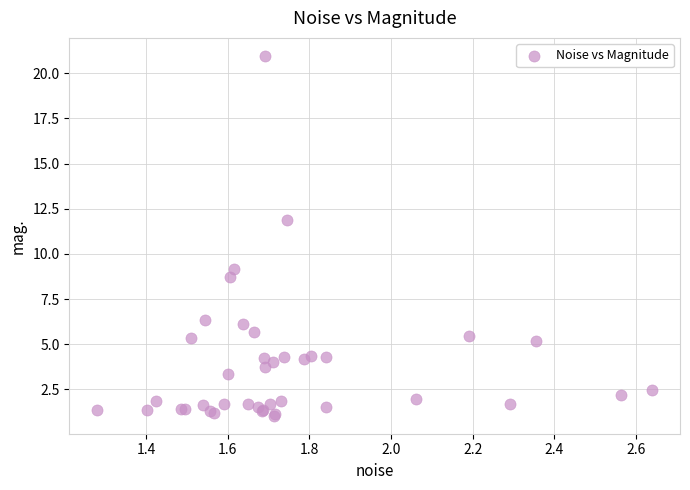

What Y value in the scatter plot is closest to 11?

11.9